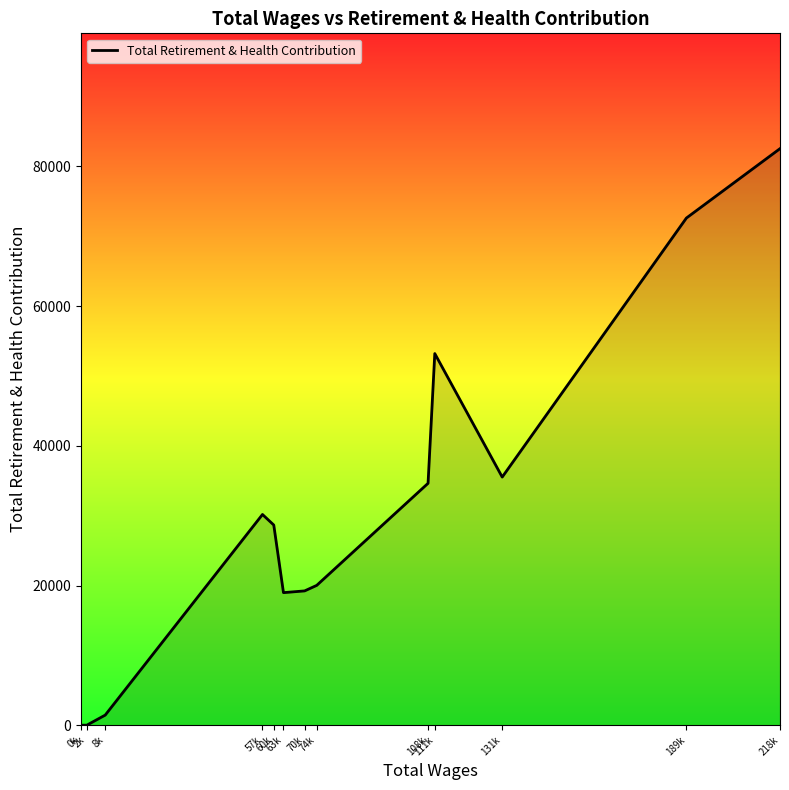

The value at 189k is 72619. True or false?

True